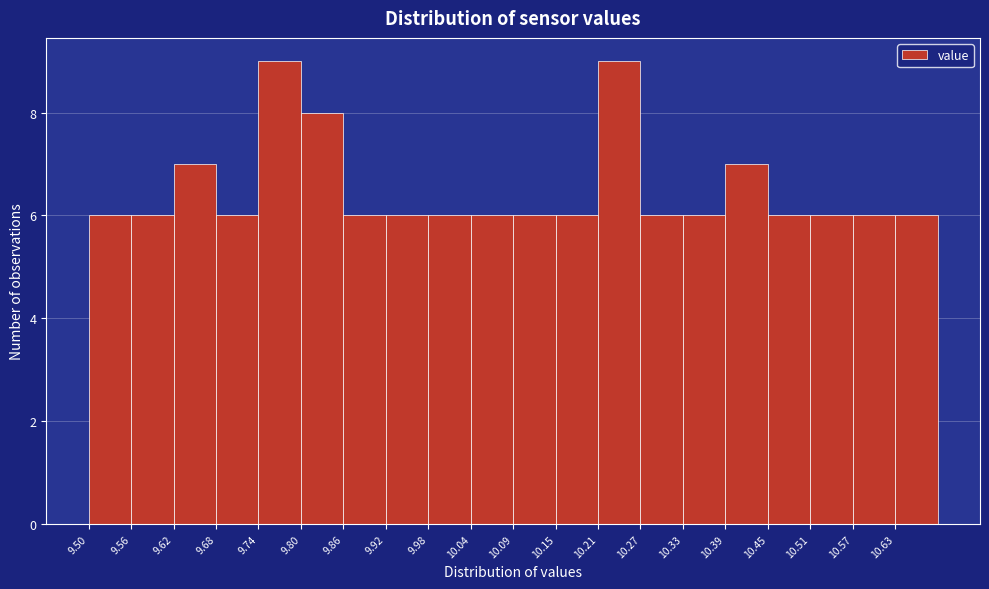

What is the height of the bar covering 9.68 to 9.74 on the x-axis? Neither the bar edges nor the heights are printed on the chart, so give them approximately, as read against the axes.

6